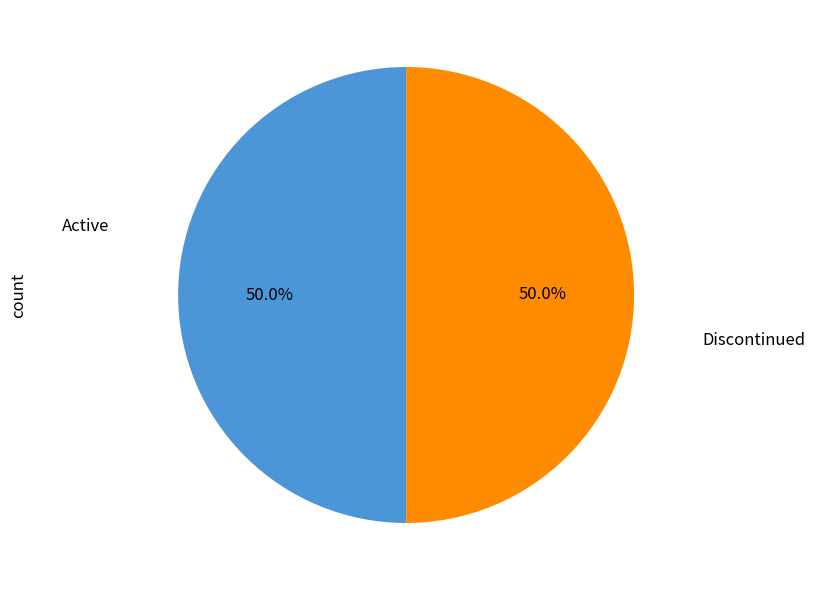

What is the total percentage of Discontinued and Active?

100.0%